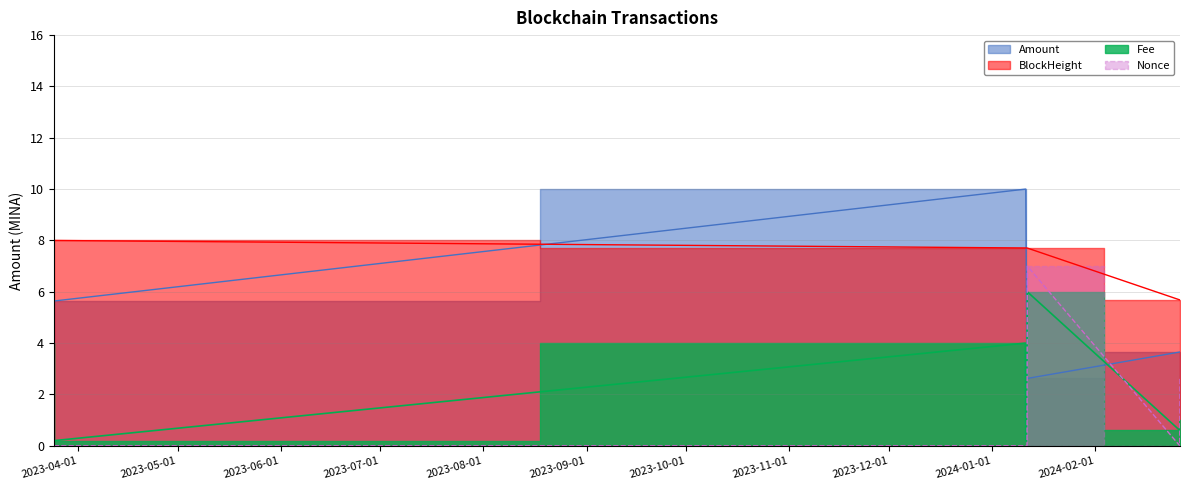

True or false: Nonce has a value of 0.0 at 2023-06-01.

True